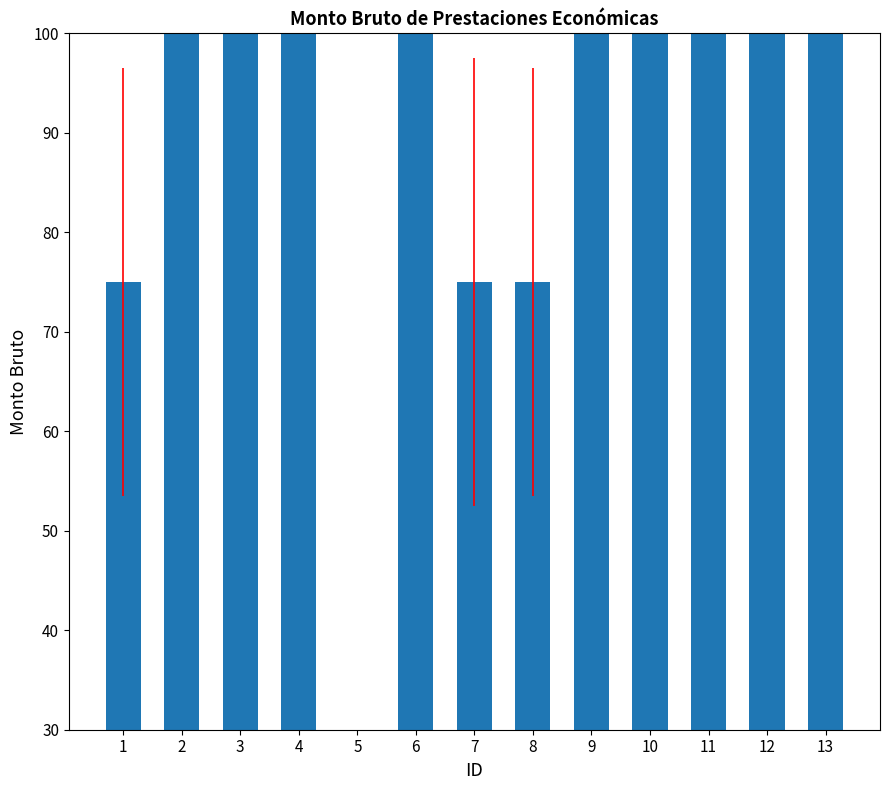

What is the maximum value shown in the chart?

100